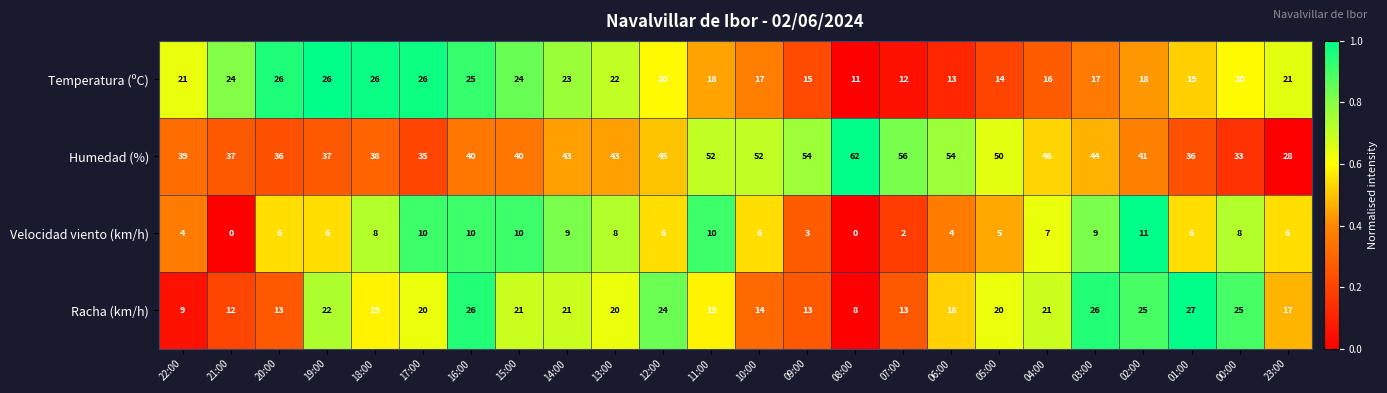

At which category is the sum across all series the highest?

16:00